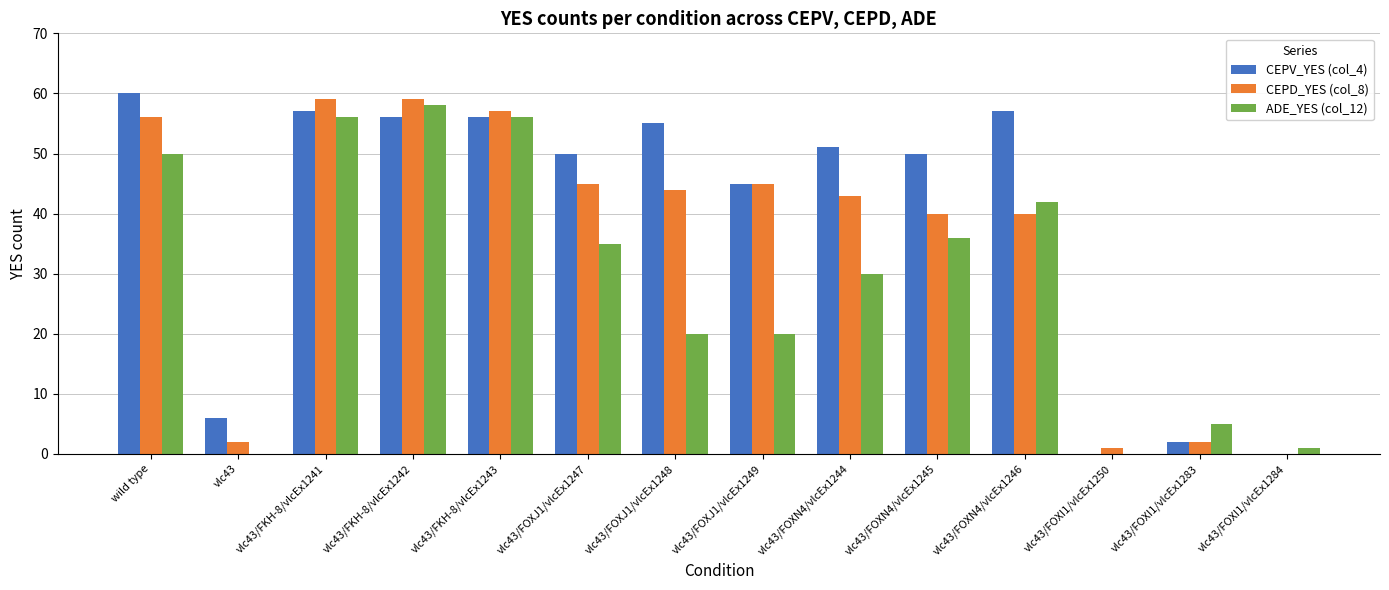

What is the highest value of the ADE_YES (col_12) series?

58